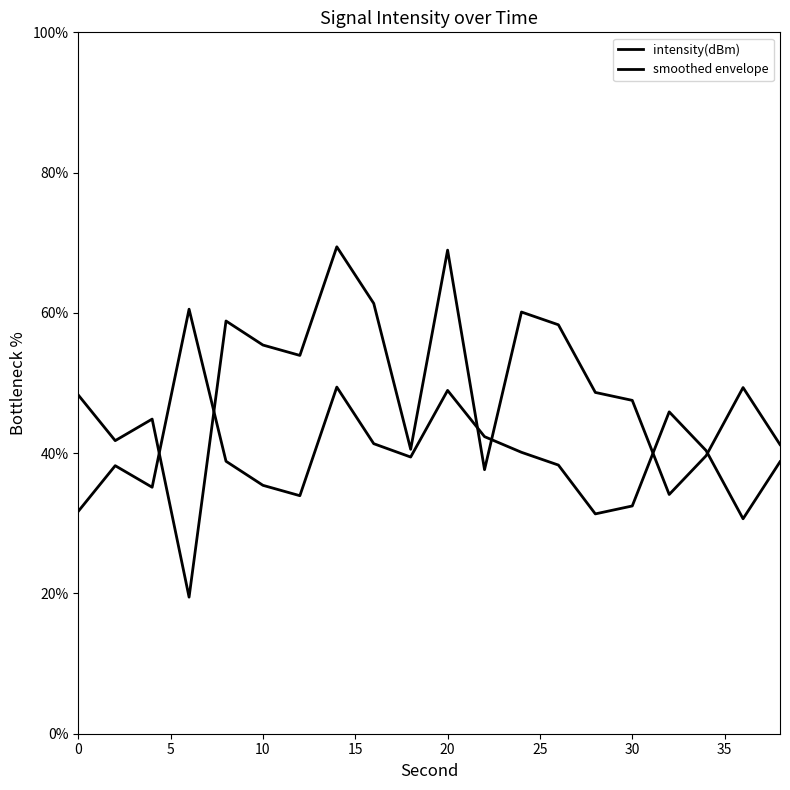

The chart shows a value of 58.8 at 8. True or false?

True